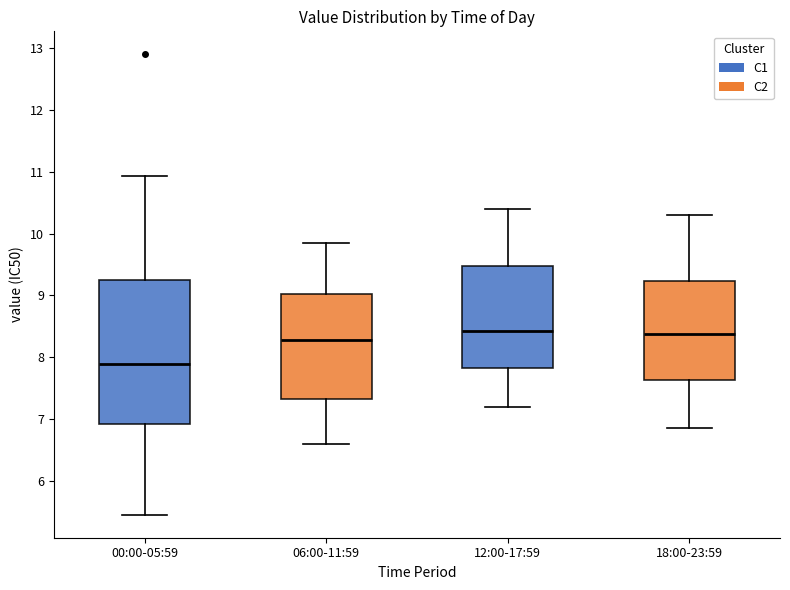

Where does the lower whisker of the box for 12:00-17:59 end on the y-axis? The values are not printed on the chart, so give them approximately, as read against the axis.

7.2